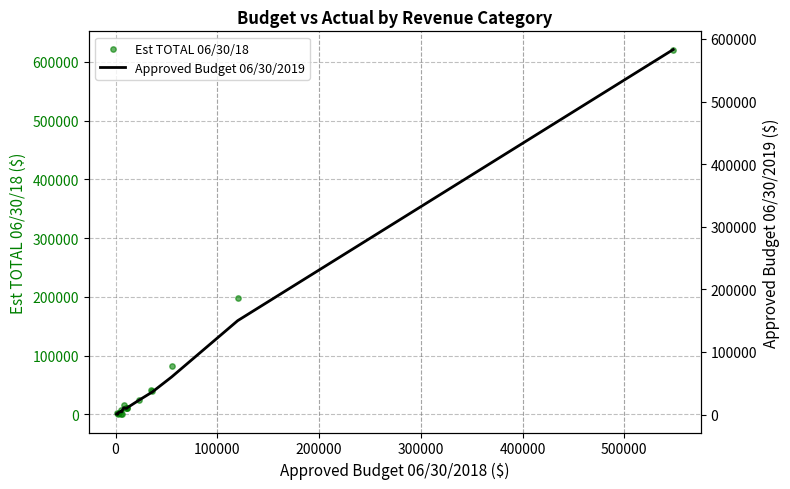

Is the value of Approved Budget 06/30/2019 at 600000 greater than the value of Est TOTAL 06/30/18 at 100000?

Yes